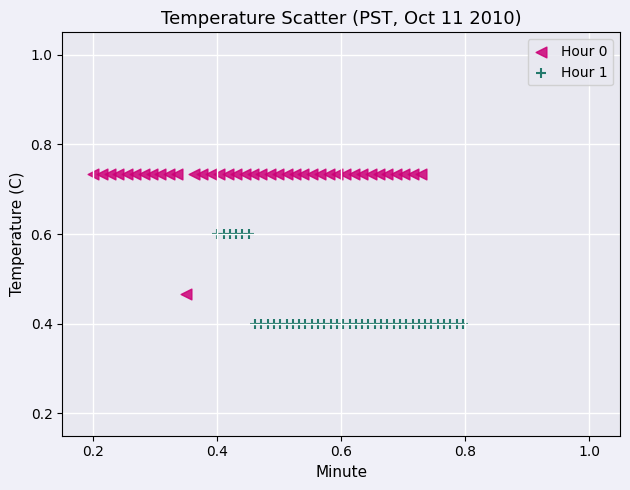

What are all the series names shown in the legend?

Hour 0, Hour 1